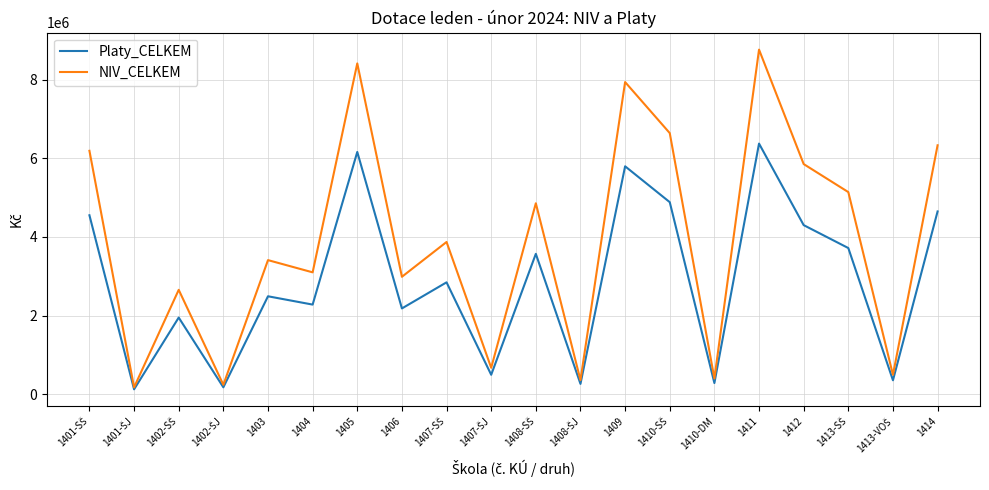

Which series has the widest spread of values?

NIV_CELKEM